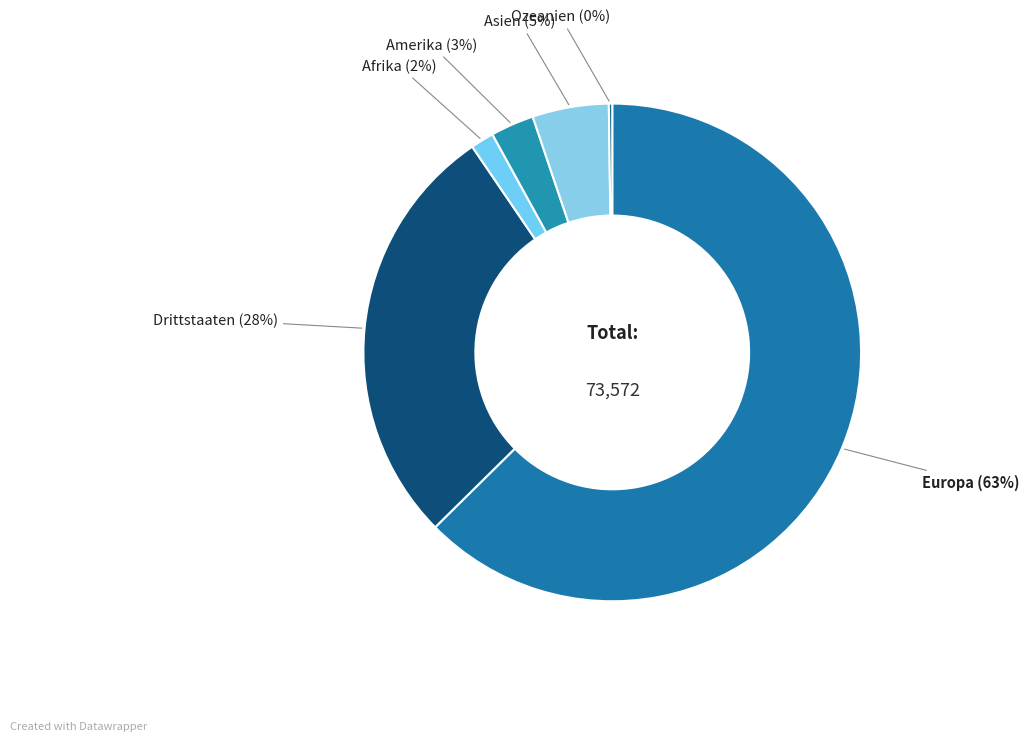

Is there a majority slice in this chart?

Yes